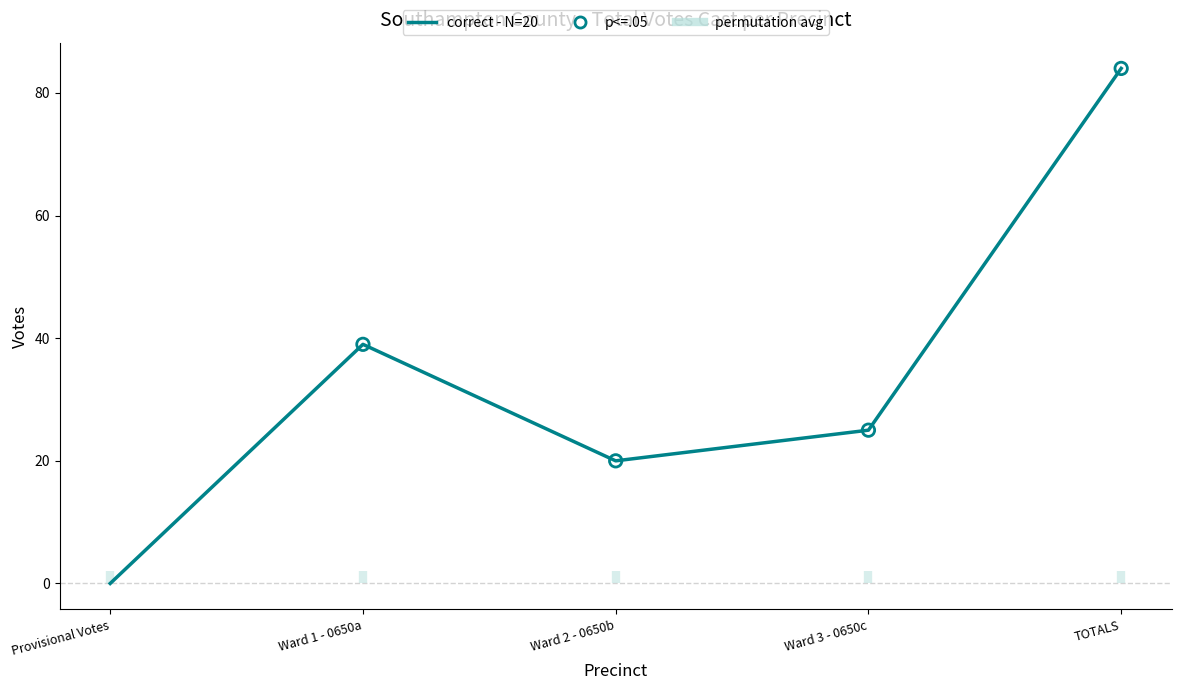

Approximately how many times larger is the value at Ward 3 - 0650c compared to Ward 2 - 0650b?

1.2